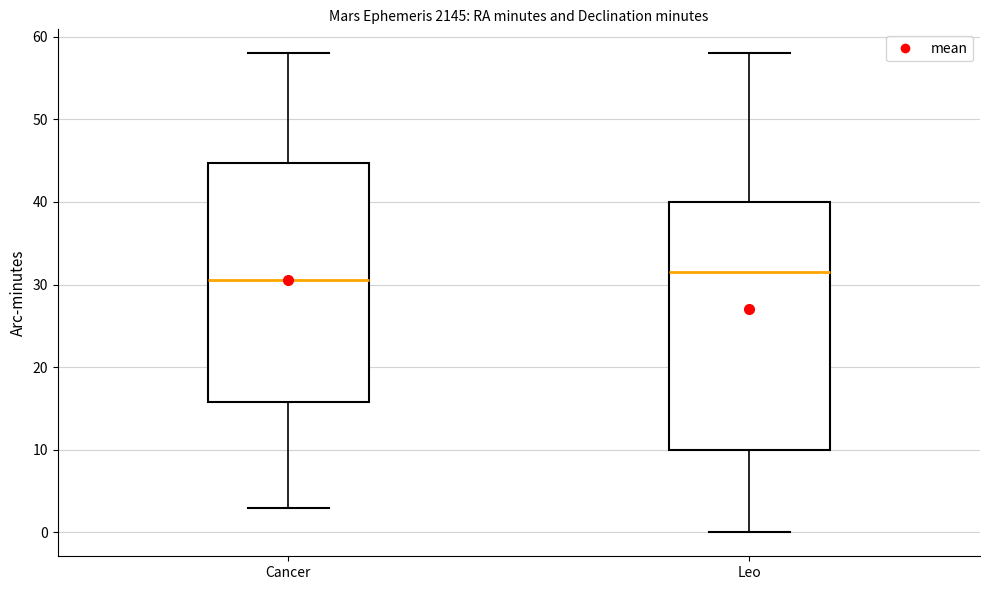

Where is the lower edge of the box for Leo on the y-axis? The values are not printed on the chart, so give them approximately, as read against the axis.

10